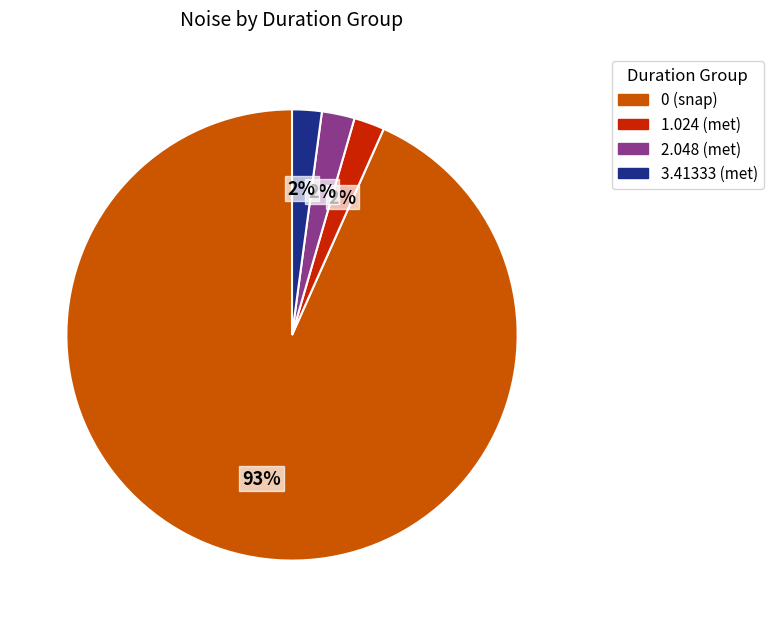

Does any single category account for the majority?

Yes